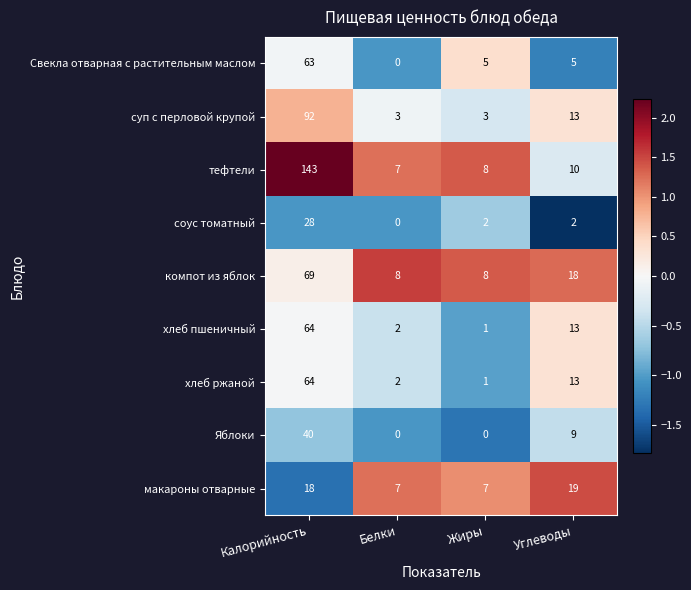

List the labels in order of тефтели value, largest first.

Калорийность, Углеводы, Жиры, Белки